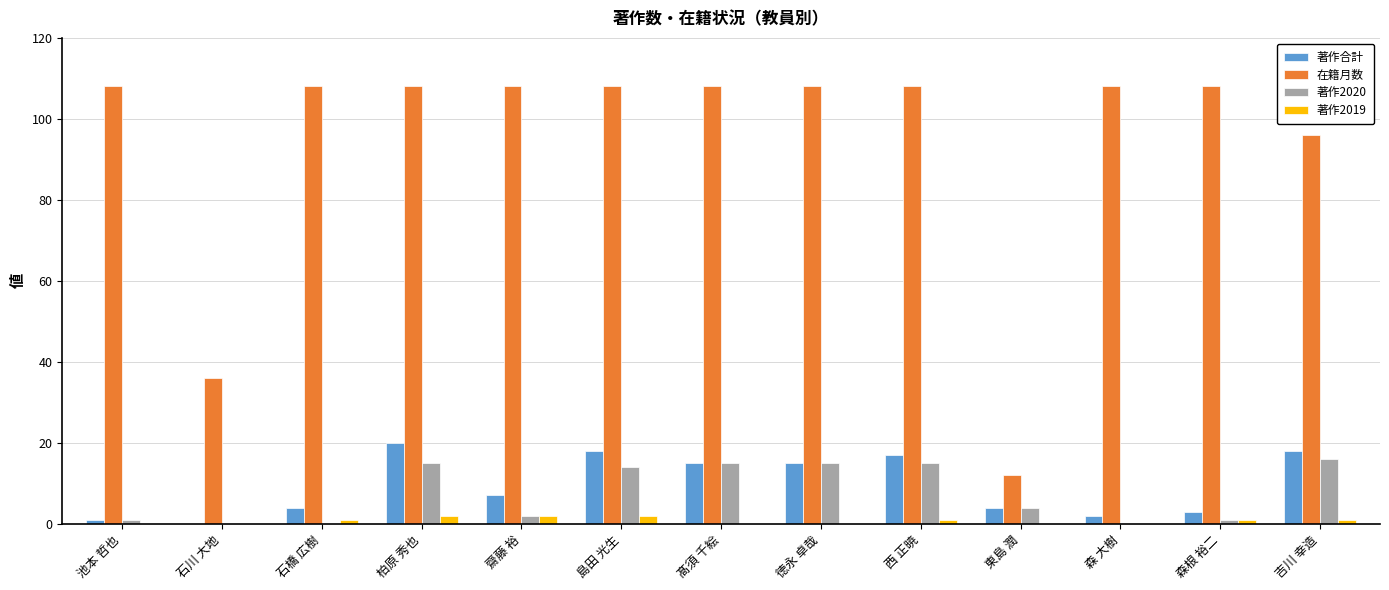

What is the sum of all 著作2019 values?

10